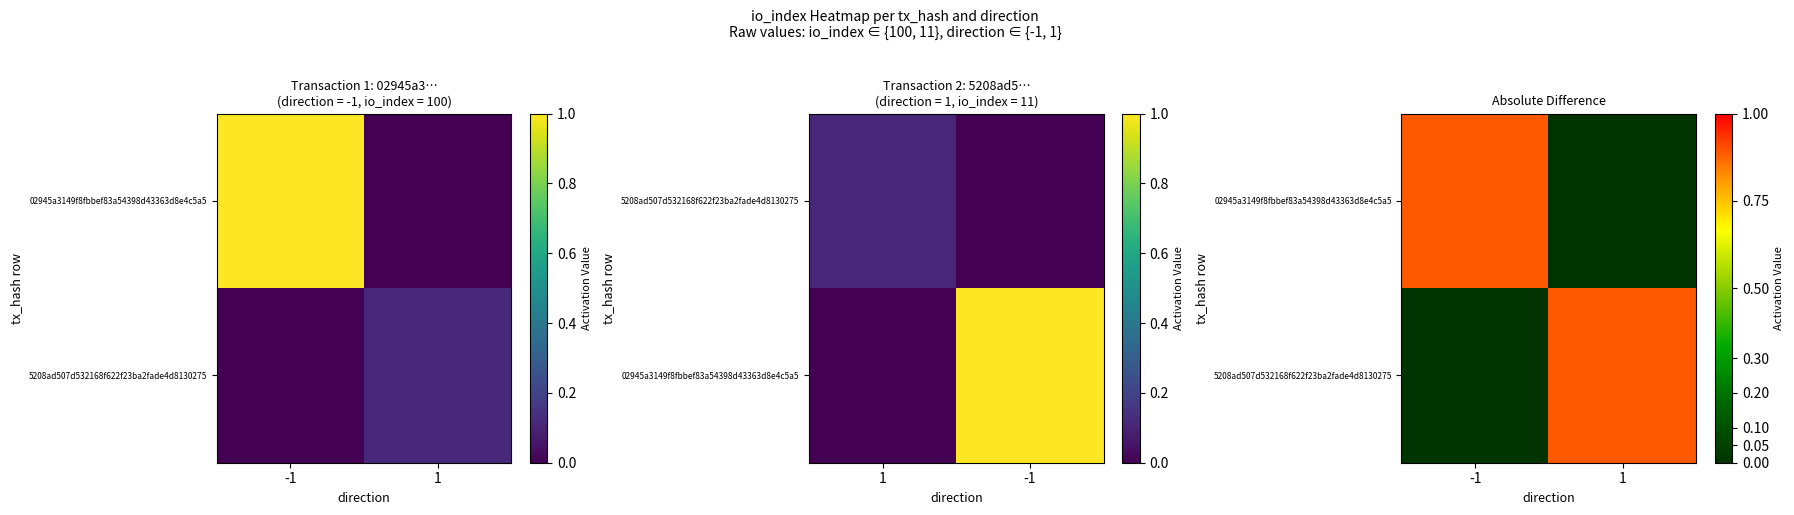

What is the average value of the 5208ad507d532168f622f23ba2fade4d8130275 series?

0.4